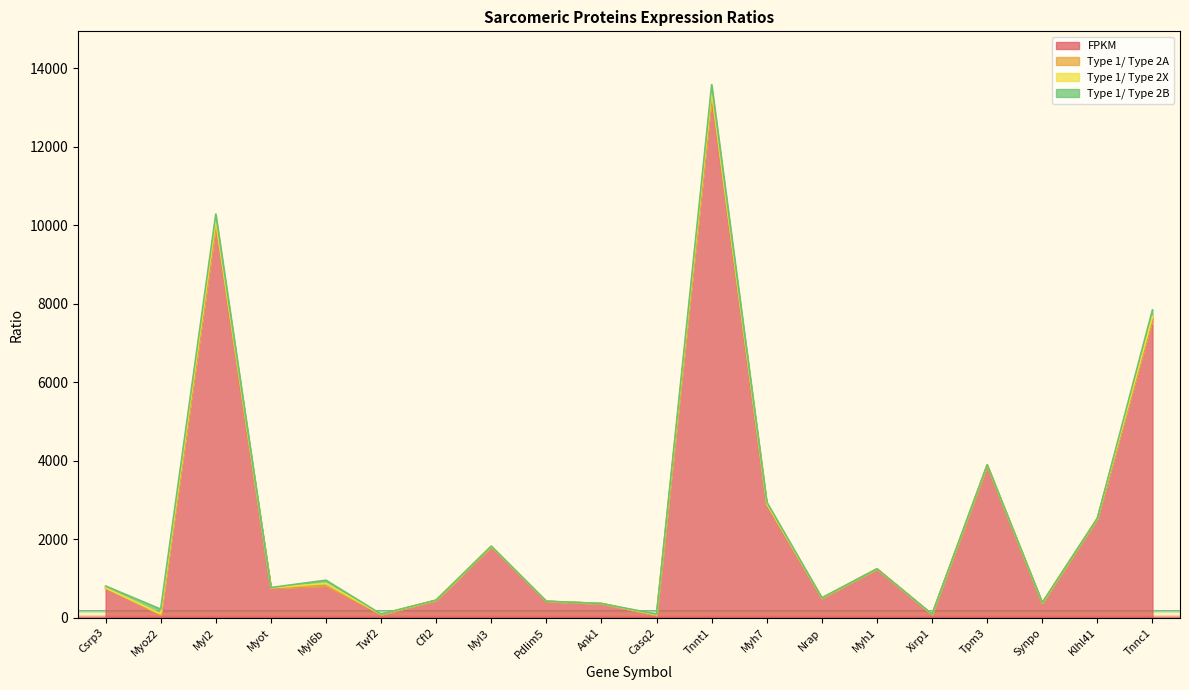

What is the difference between the highest and lowest values at Myot?

760.4